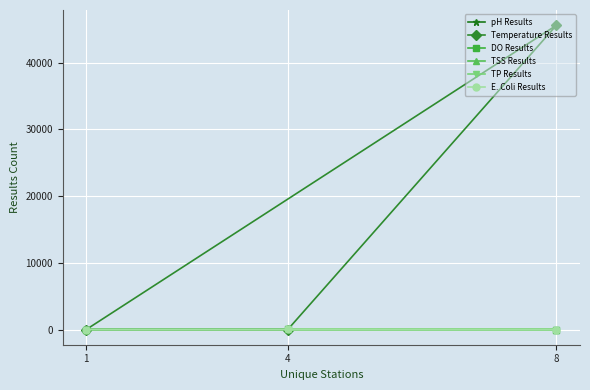

What position from the left is 1?

1